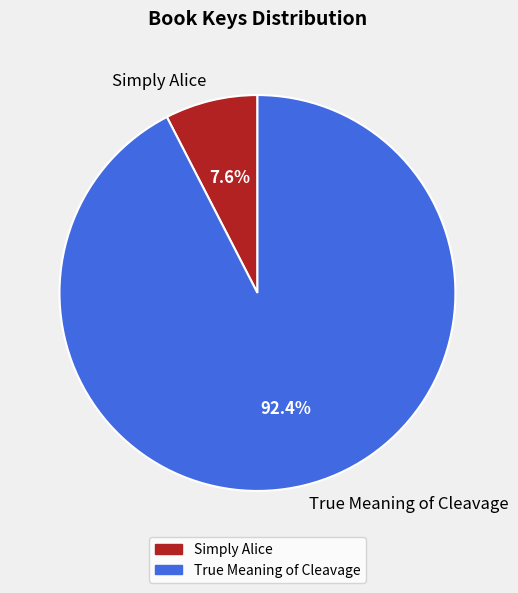

Count the number of slices in the pie.

2